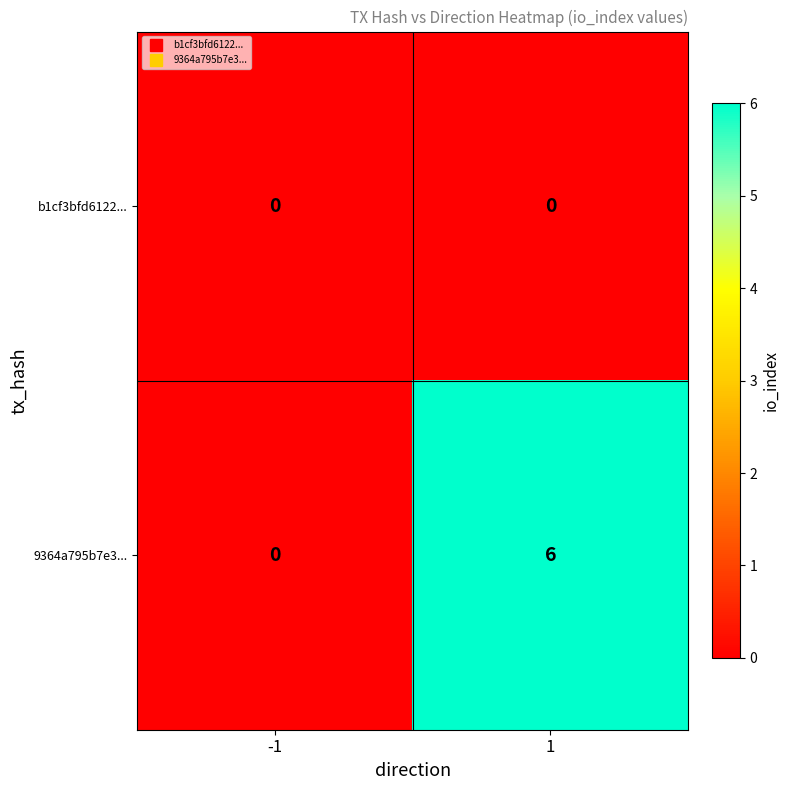

Rank the series by their average value, from highest to lowest.

9364a795b7e3..., b1cf3bfd6122...